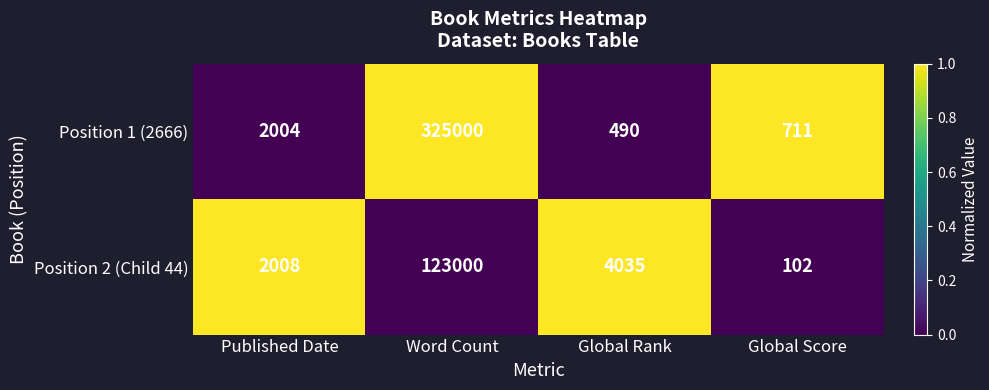

Rank the series by their maximum value, from highest to lowest.

Position 1 (2666), Position 2 (Child 44)